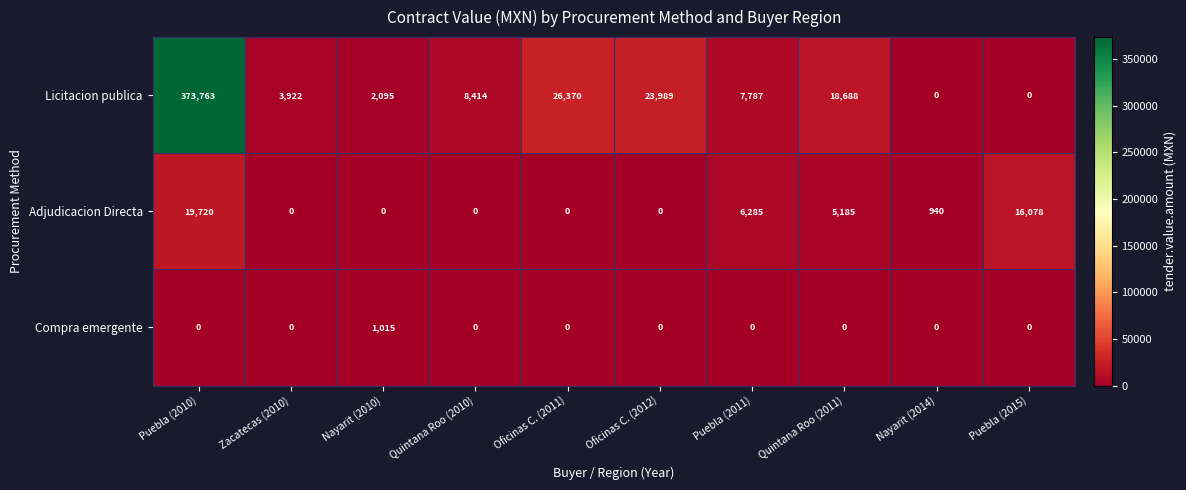

Reading left to right, transcribe all the data shown in this chart.

Licitacion publica: Puebla (2010)=373763	Zacatecas (2010)=3922	Nayarit (2010)=2095	Quintana Roo (2010)=8414	Oficinas C. (2011)=26370	Oficinas C. (2012)=23989	Puebla (2011)=7787	Quintana Roo (2011)=18688	Nayarit (2014)=0	Puebla (2015)=0
Adjudicacion Directa: Puebla (2010)=19720	Zacatecas (2010)=0	Nayarit (2010)=0	Quintana Roo (2010)=0	Oficinas C. (2011)=0	Oficinas C. (2012)=0	Puebla (2011)=6285	Quintana Roo (2011)=5185	Nayarit (2014)=940	Puebla (2015)=16078
Compra emergente: Puebla (2010)=0	Zacatecas (2010)=0	Nayarit (2010)=1015	Quintana Roo (2010)=0	Oficinas C. (2011)=0	Oficinas C. (2012)=0	Puebla (2011)=0	Quintana Roo (2011)=0	Nayarit (2014)=0	Puebla (2015)=0